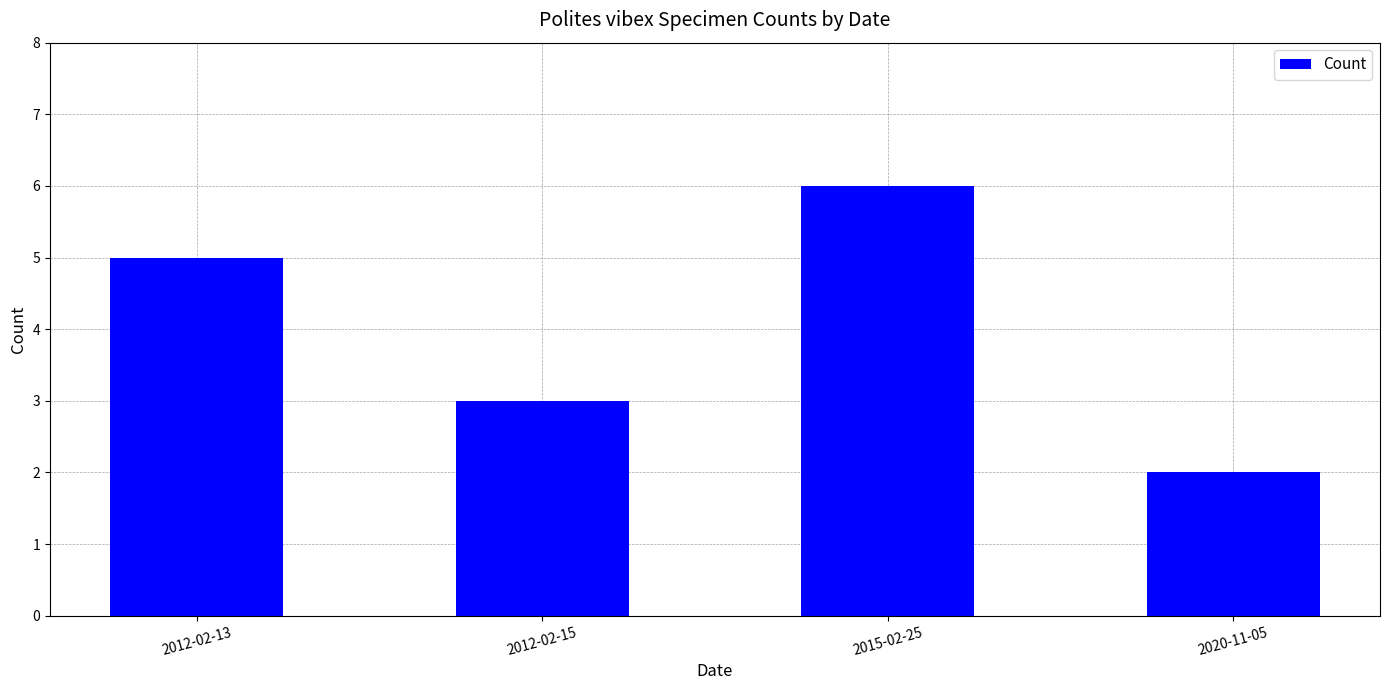

Reading left to right, extract all data points from this chart.

5	3	6	2